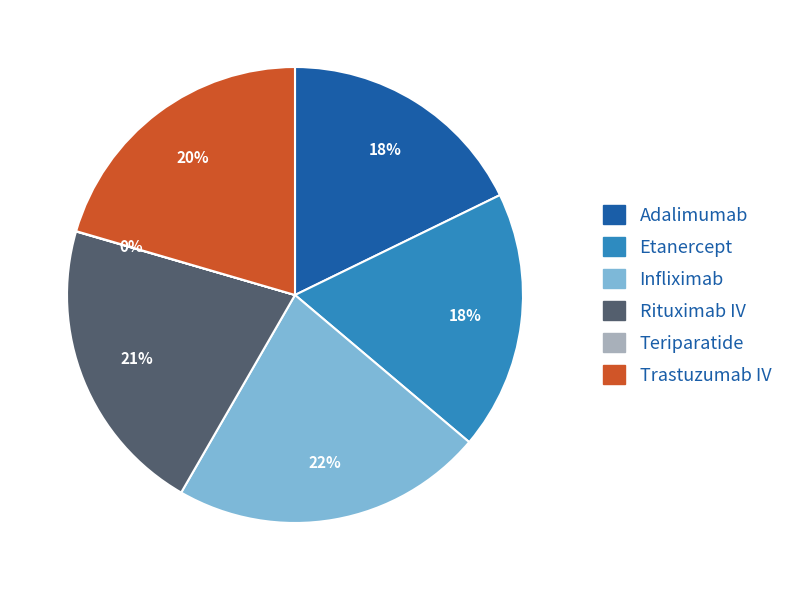

Which slice is the largest?

Infliximab